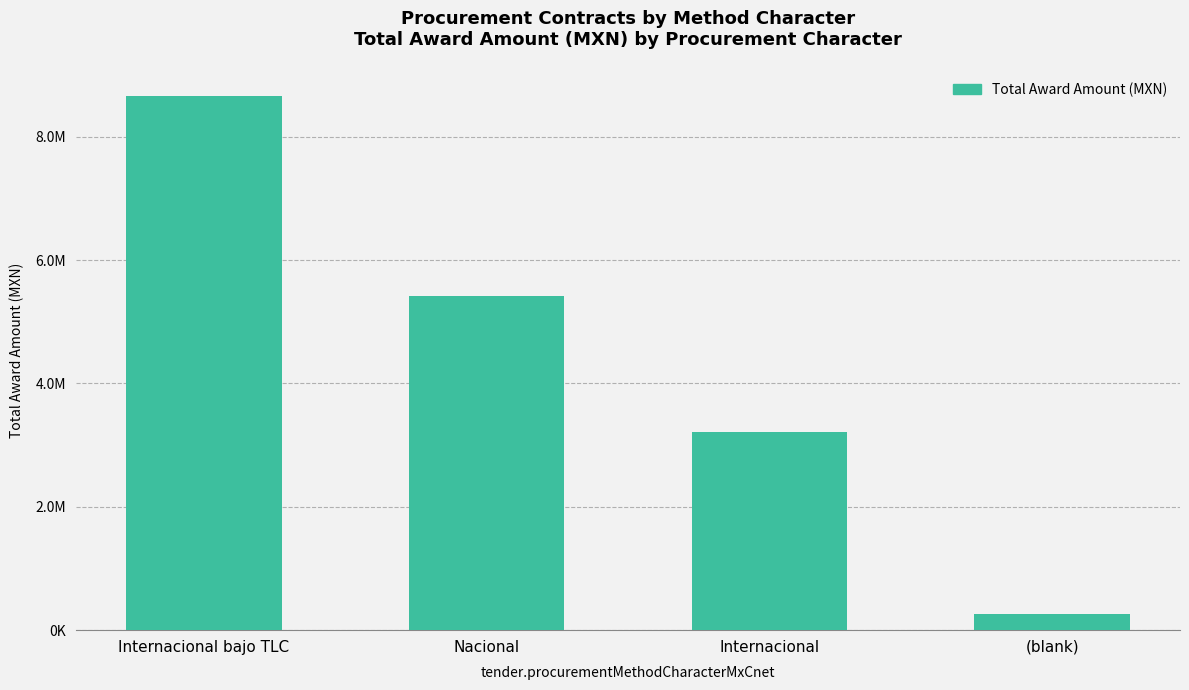

What is the average value?

4388025.6